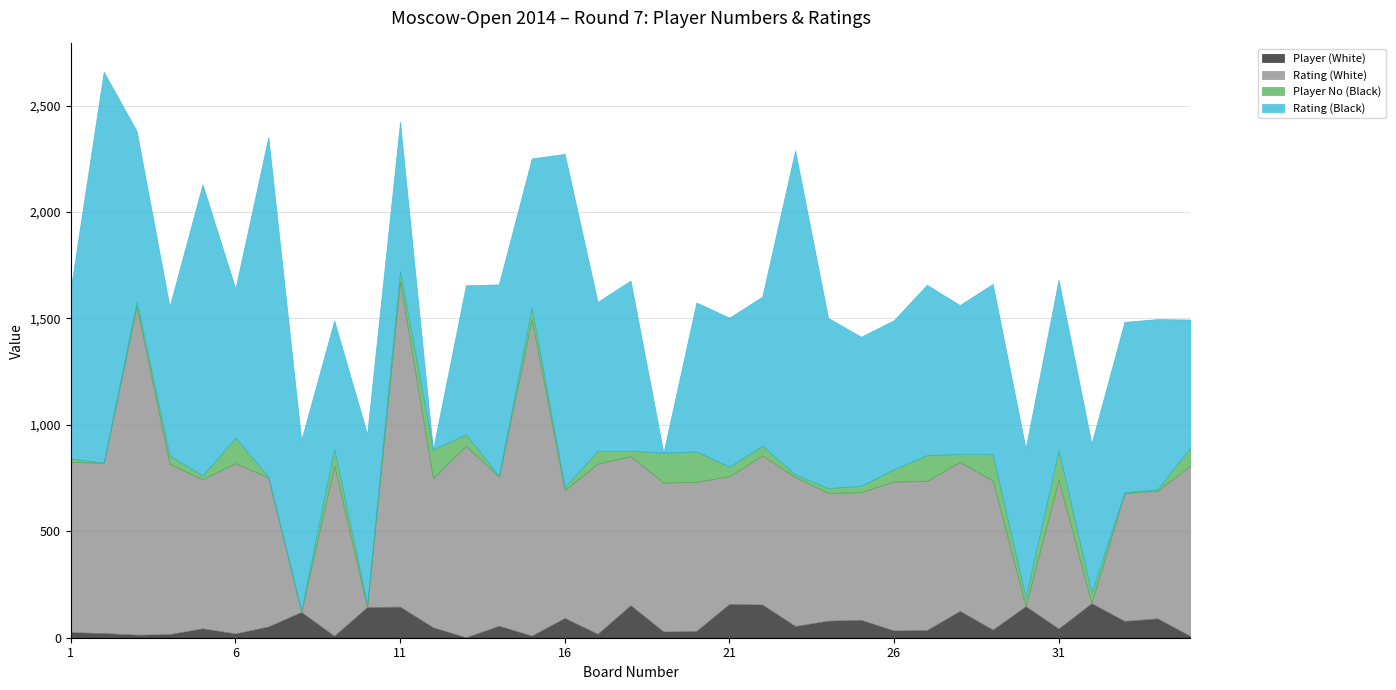

List the series in order of their peak value, highest first.

Rating (Black), Rating (White), Player (White), Player No (Black)